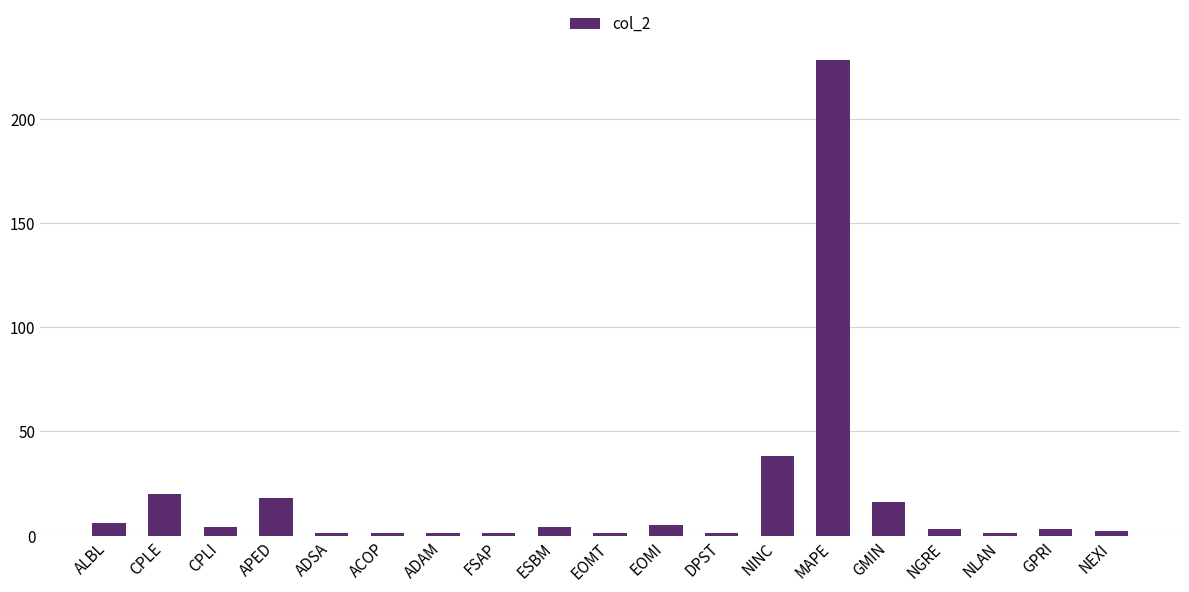

Count the number of data series in this chart.

1